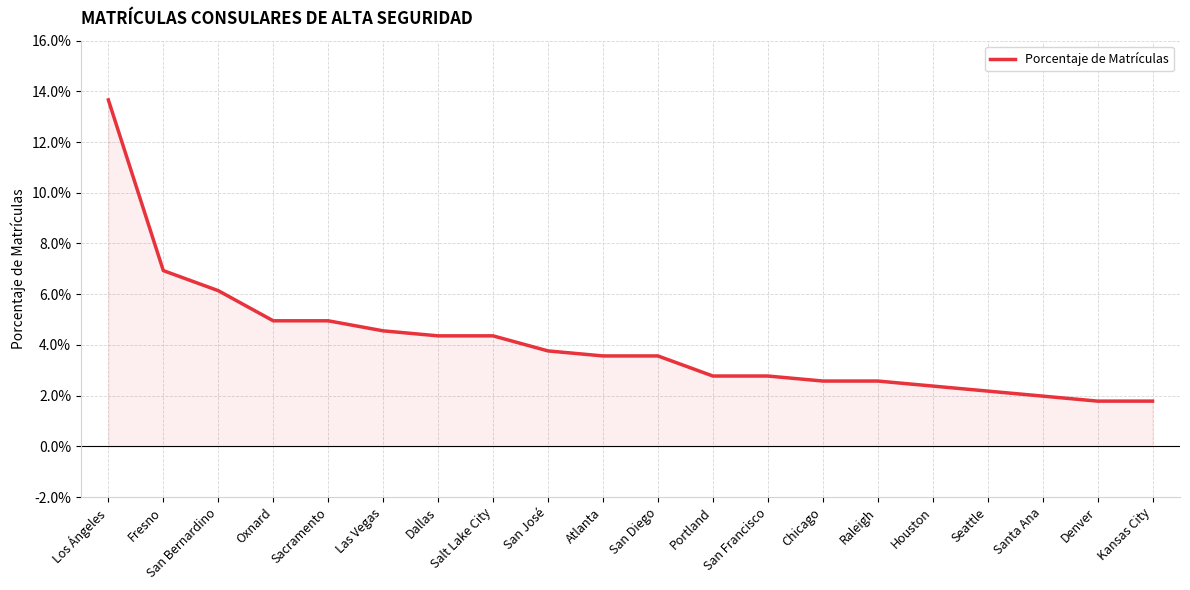

Reading left to right, transcribe all the data shown in this chart.

Los Ángeles=0.1	Fresno=0.1	San Bernardino=0.1	Oxnard=0.0	Sacramento=0.0	Las Vegas=0.0	Dallas=0.0	Salt Lake City=0.0	San José=0.0	Atlanta=0.0	San Diego=0.0	Portland=0.0	San Francisco=0.0	Chicago=0.0	Raleigh=0.0	Houston=0.0	Seattle=0.0	Santa Ana=0.0	Denver=0.0	Kansas City=0.0